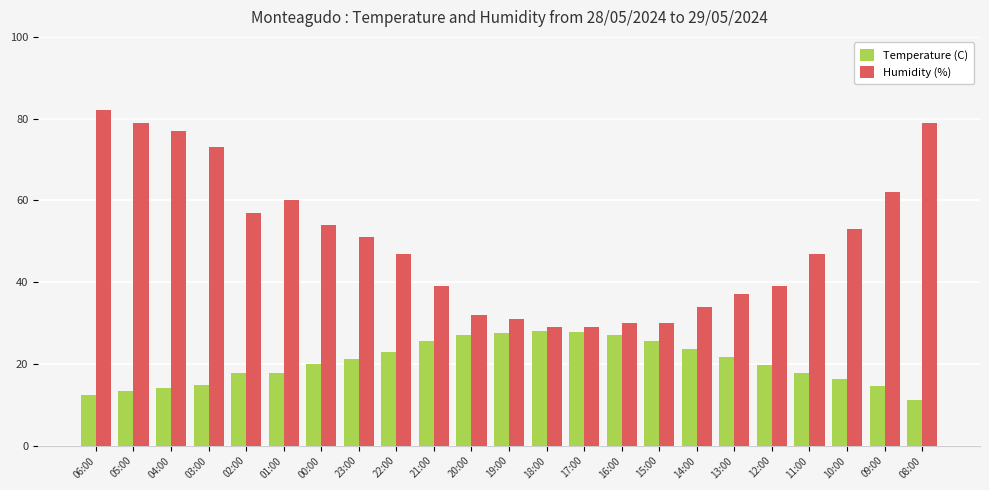

What is the spread (max minus min) of values at 01:00?

42.1